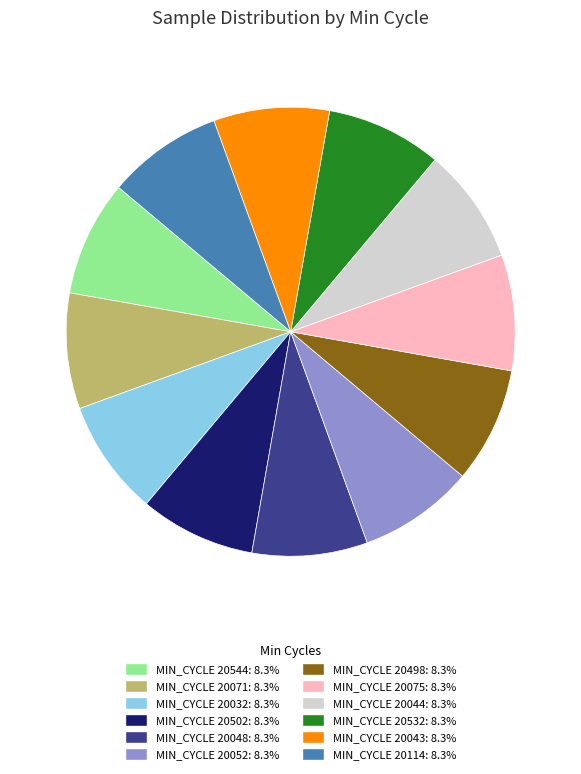

Does any single category account for the majority?

No